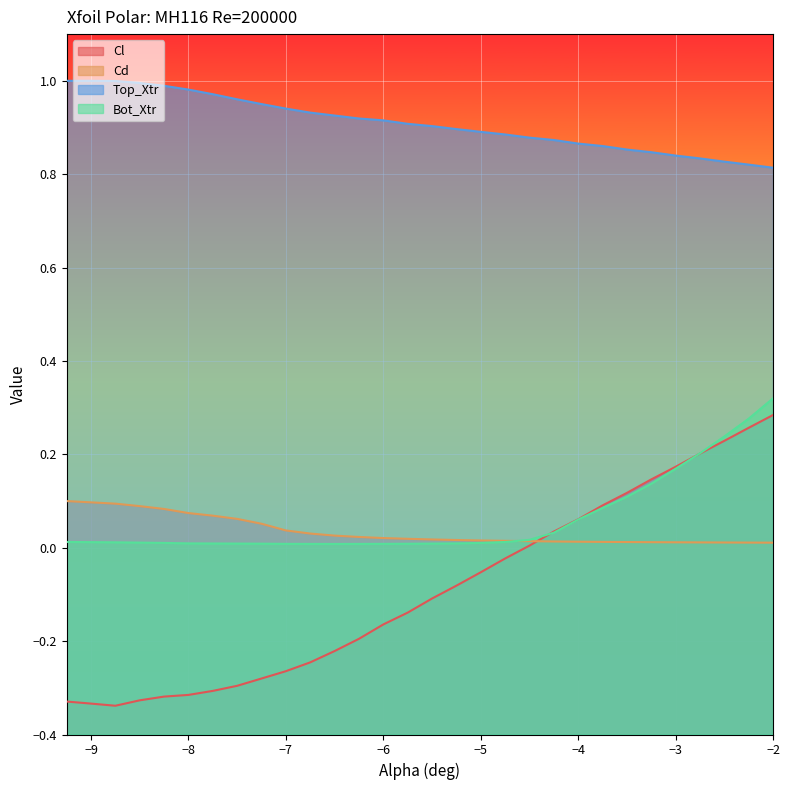

Which series has the widest spread of values?

Cl